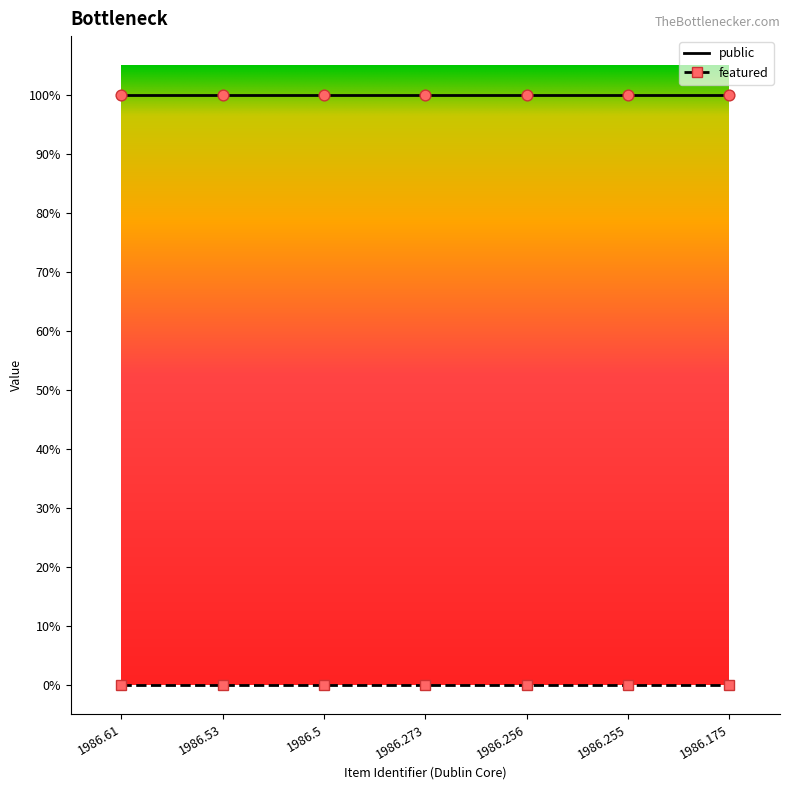

Is the value of featured at 1986.61 greater than the value of public at 1986.53?

No